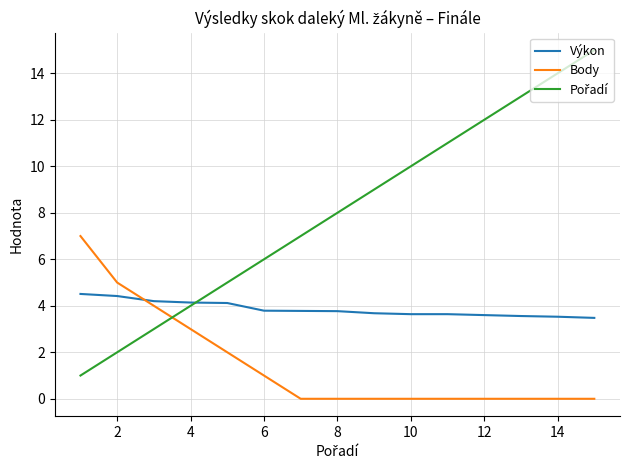

What is the maximum value shown in the chart?

15.0